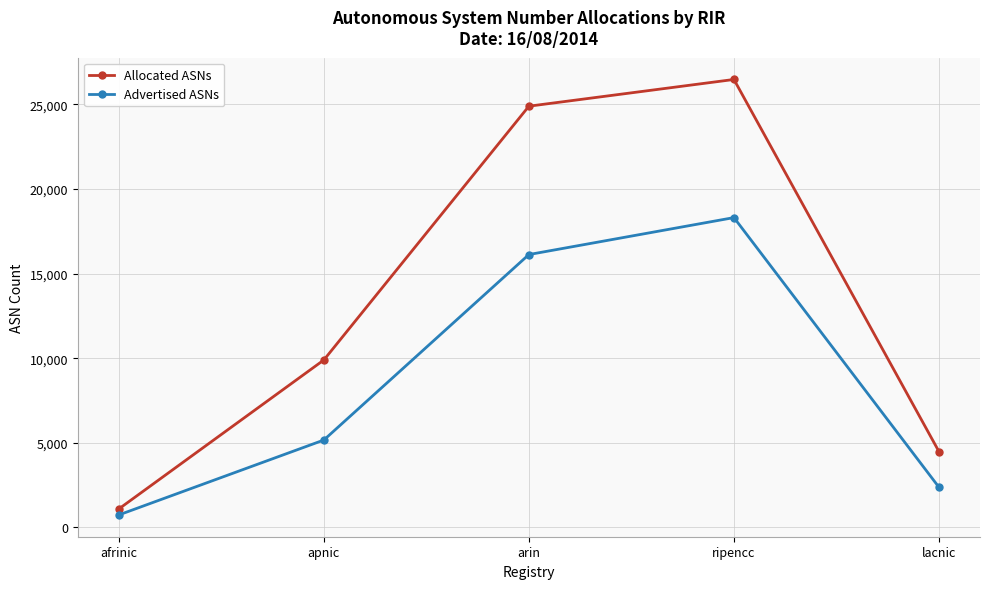

What is the label of the 3rd point from the left?

arin